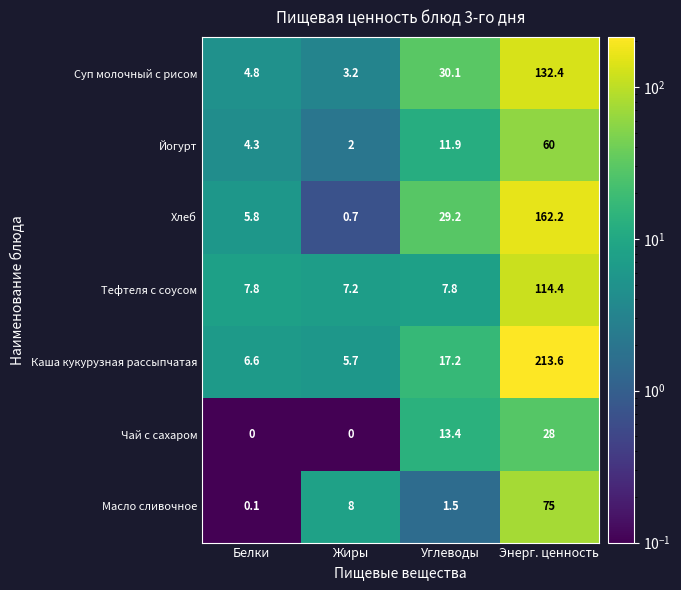

What value does the Тефтеля с соусом series have at Белки?

7.8